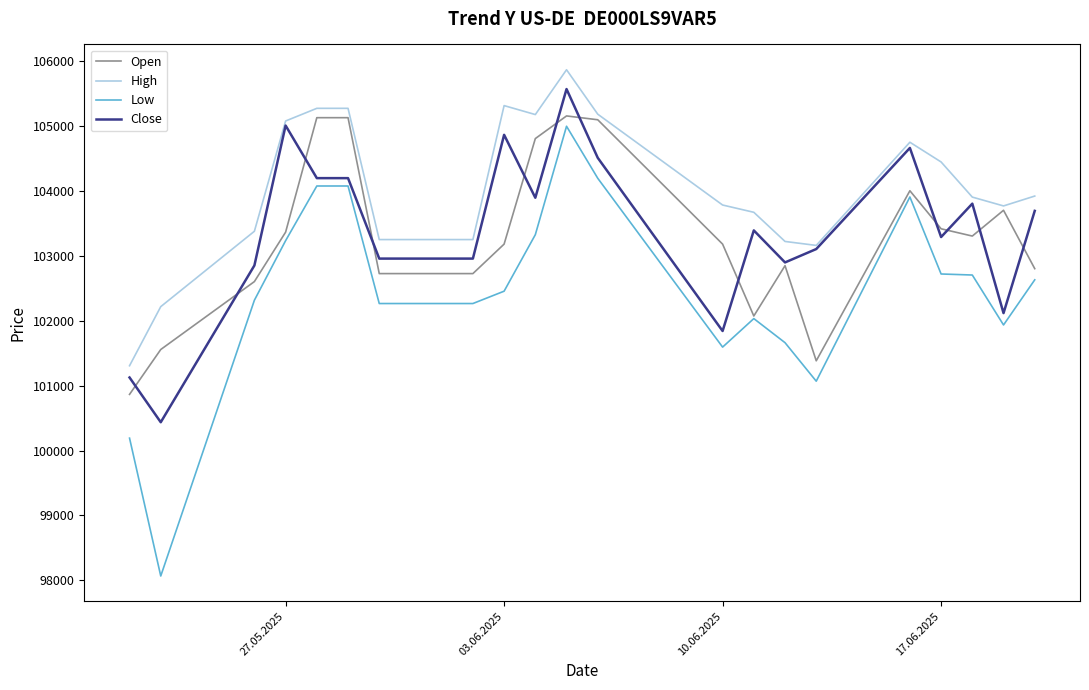

What is the maximum value shown in the chart?

105864